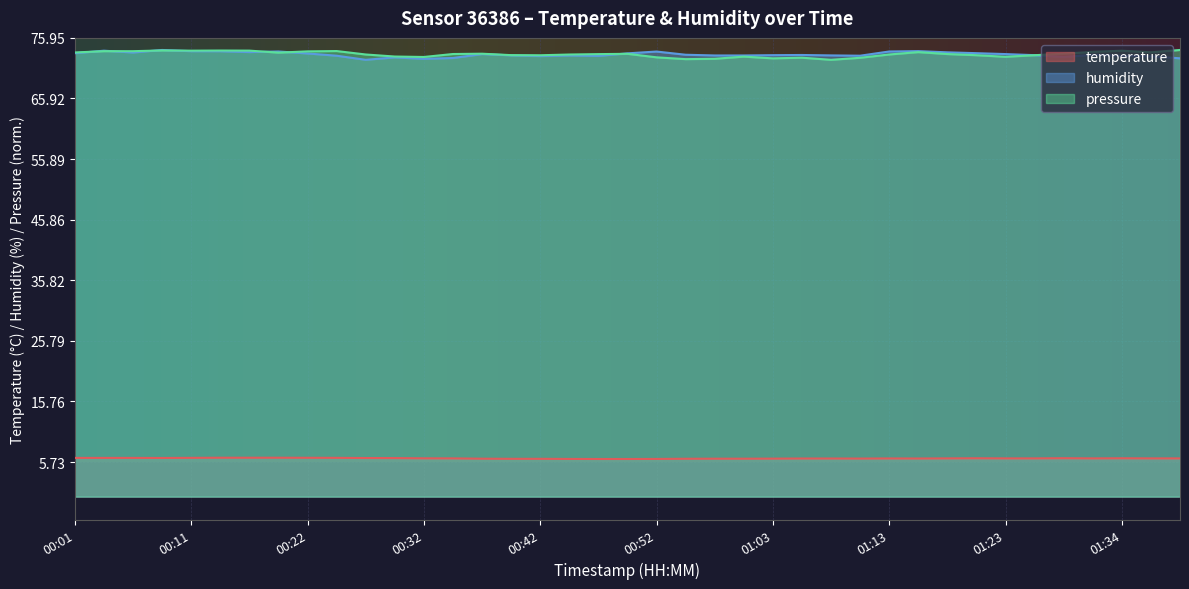

The humidity series shows 32.6 at 01:23. True or false?

False